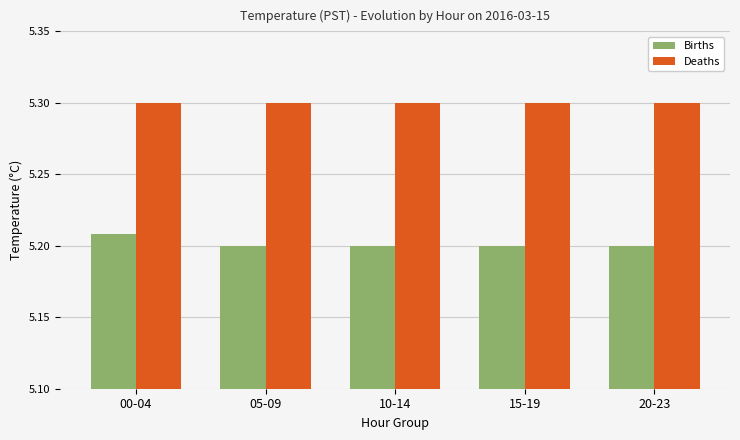

The Births series shows 8.2 at 05-09. True or false?

False